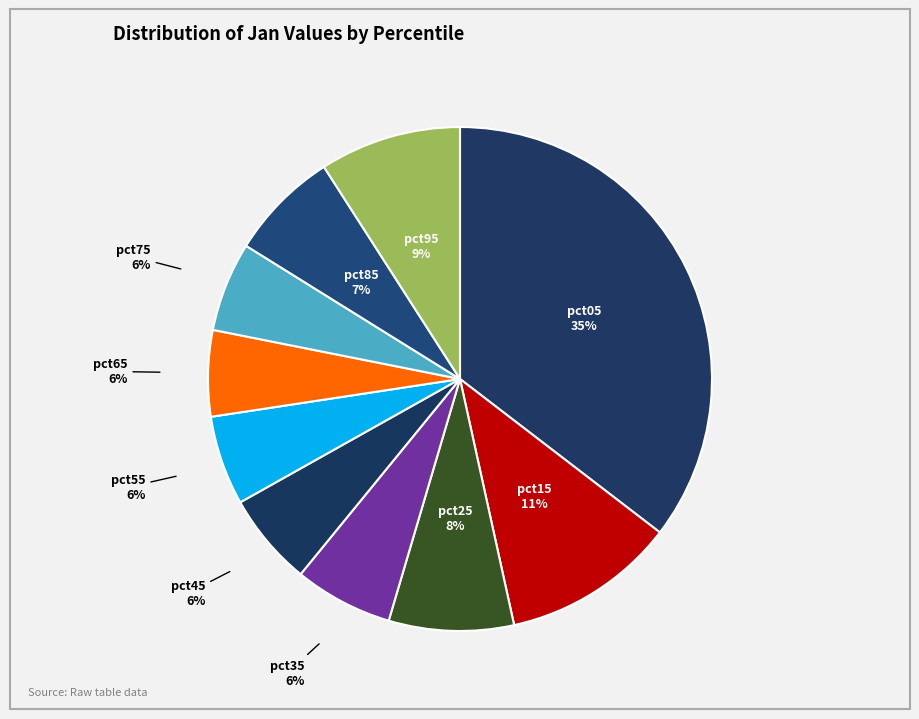

How many segments does this pie chart have?

10